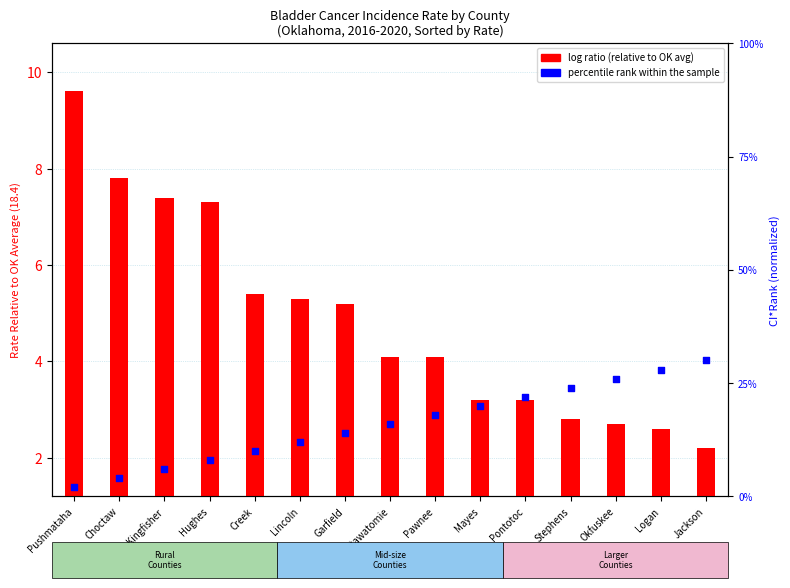

What is the total value across all series at Pontotoc?

3.4